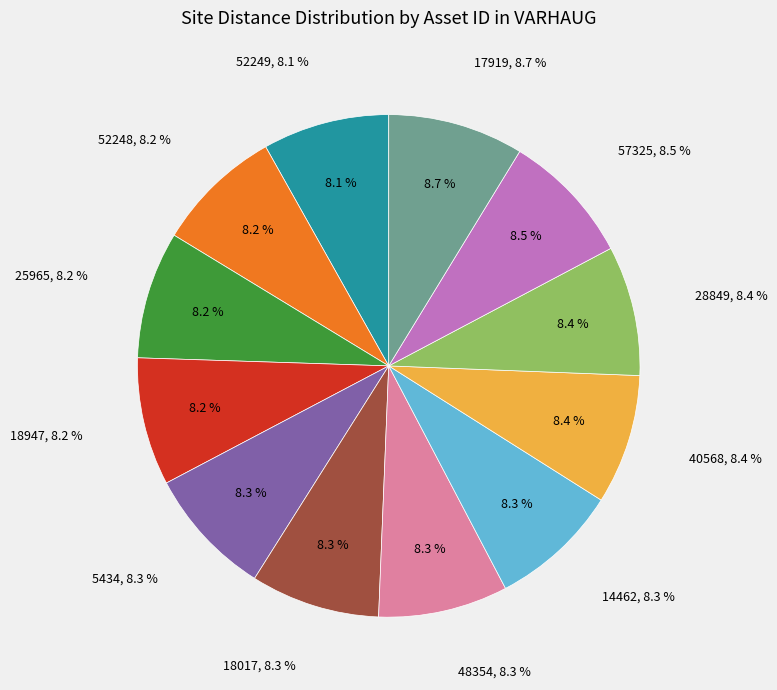

Count the number of slices in the pie.

12